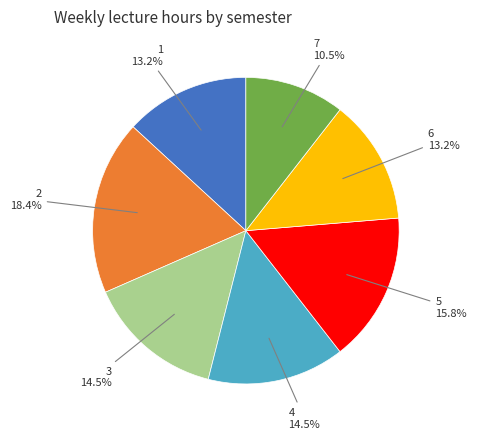

What is the largest slice in the pie chart?

2